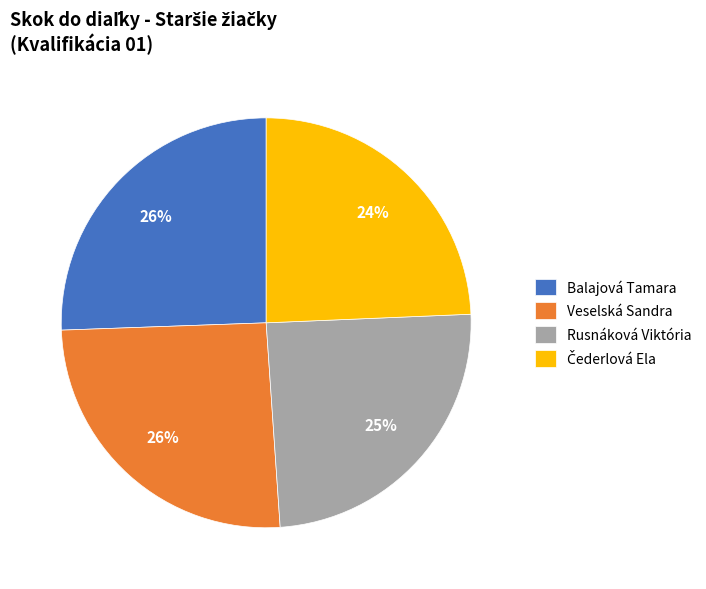

Approximately how many times larger is the value at Veselská Sandra compared to Balajová Tamara?

1.0